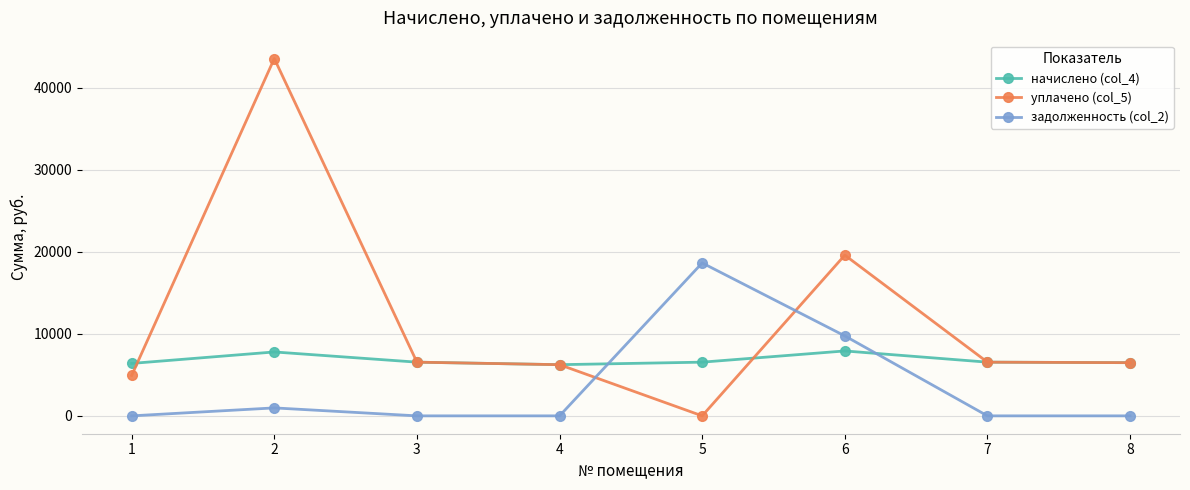

How many data points does each series have?

8